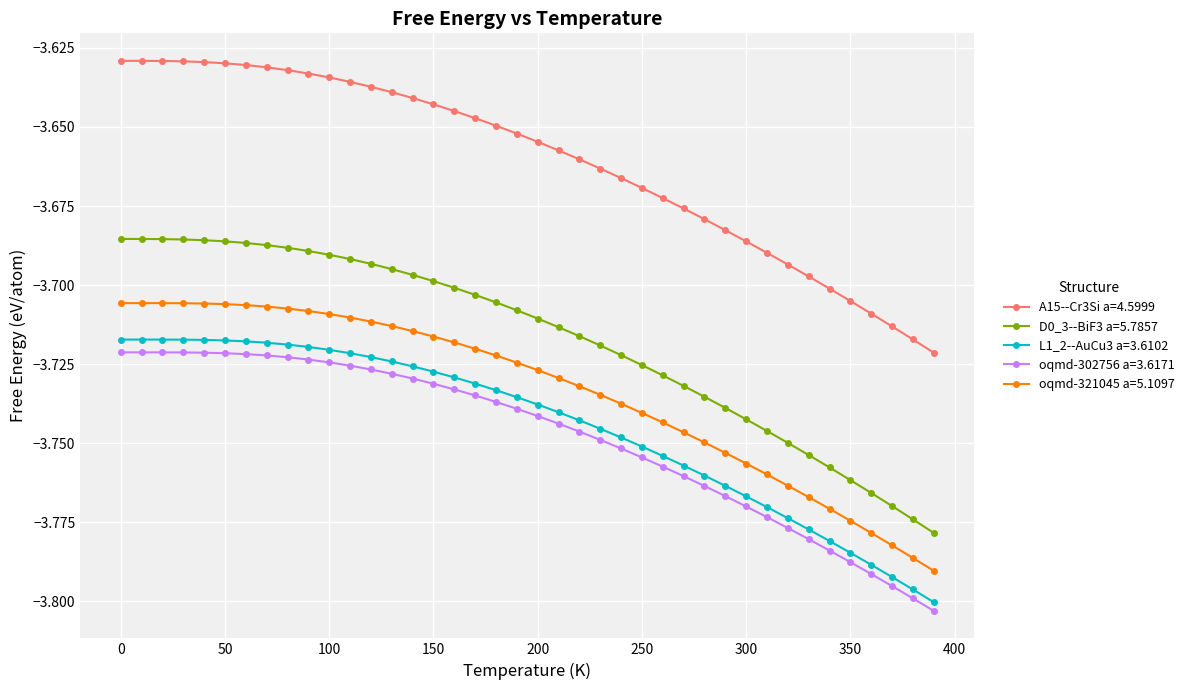

Which series has the largest range (max minus min)?

D0_3--BiF3 a=5.7857